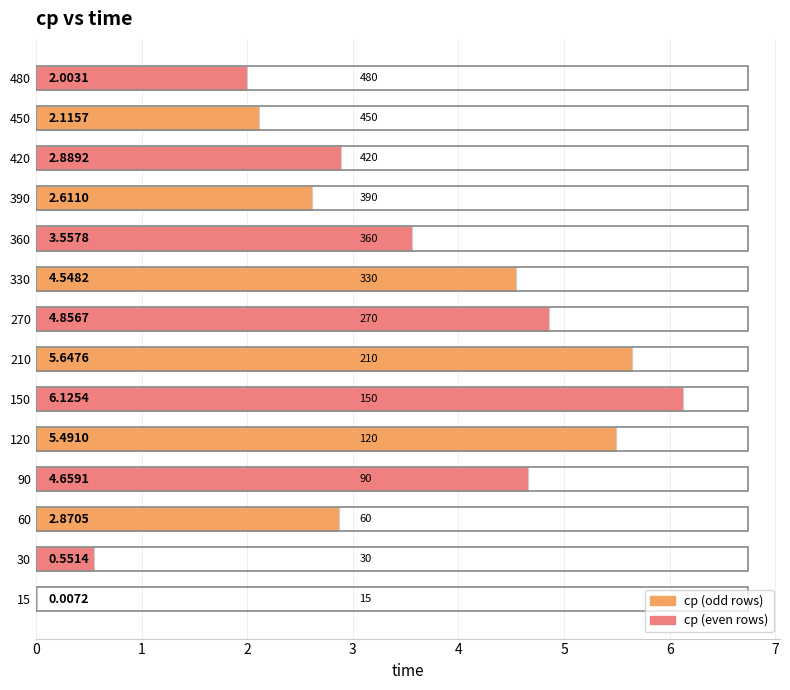

Count the number of data series in this chart.

1